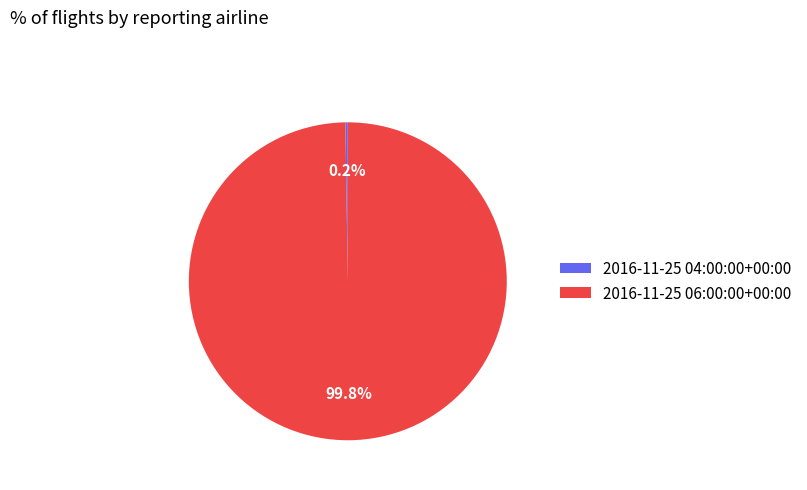

Which category has the biggest portion of the pie?

2016-11-25 06:00:00+00:00